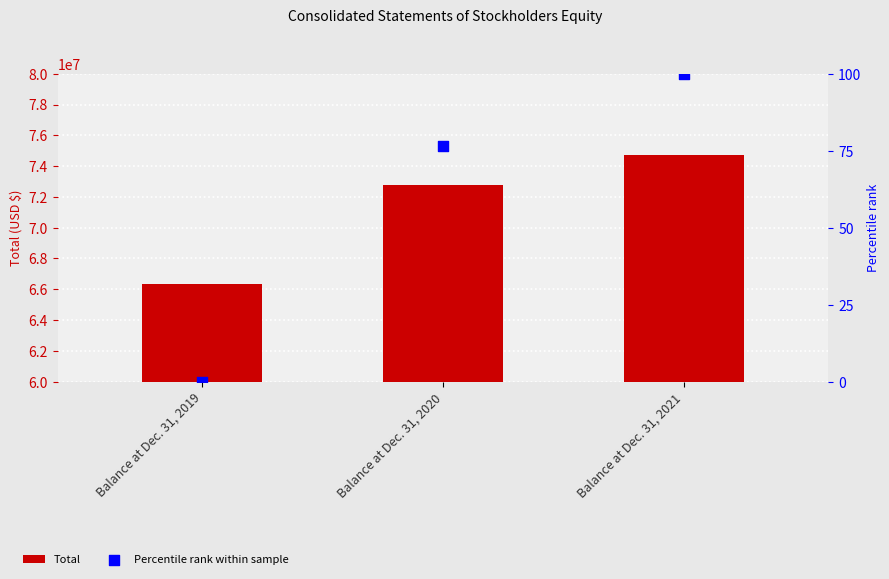

At which category is the sum across all series the highest?

Balance at Dec. 31, 2021